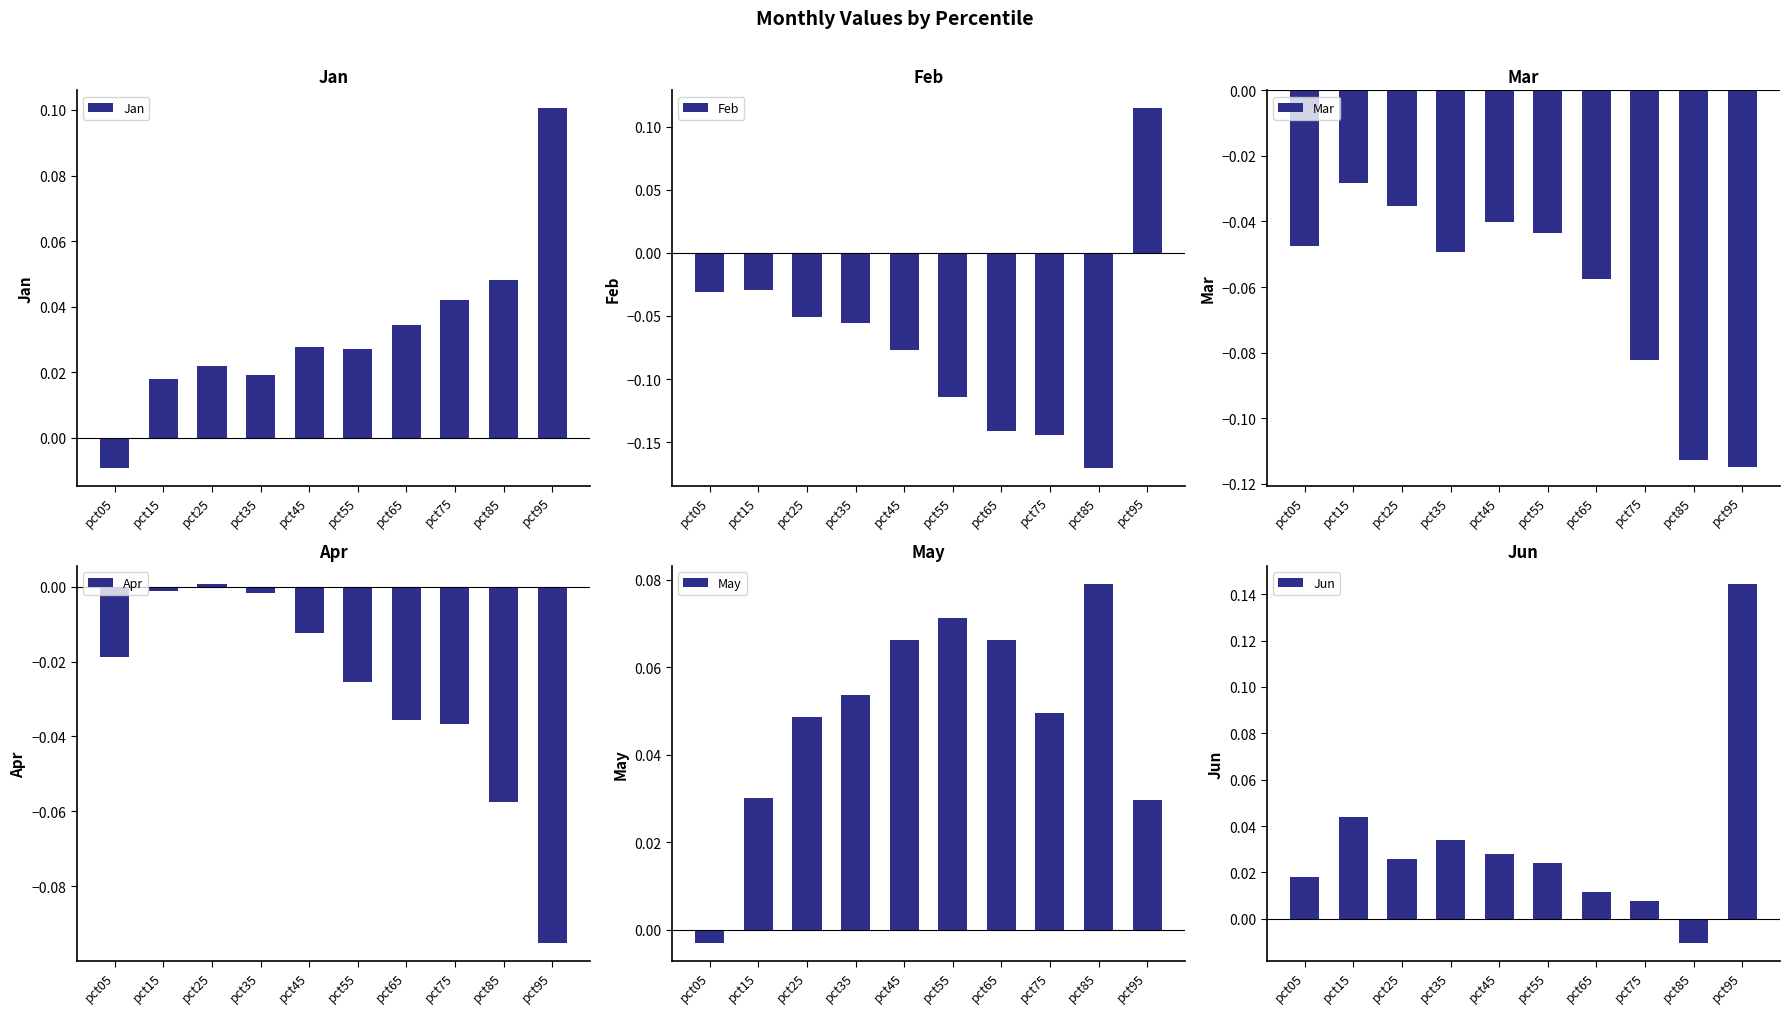

What is the difference between the maximum and second lowest values in the Apr series?

0.1